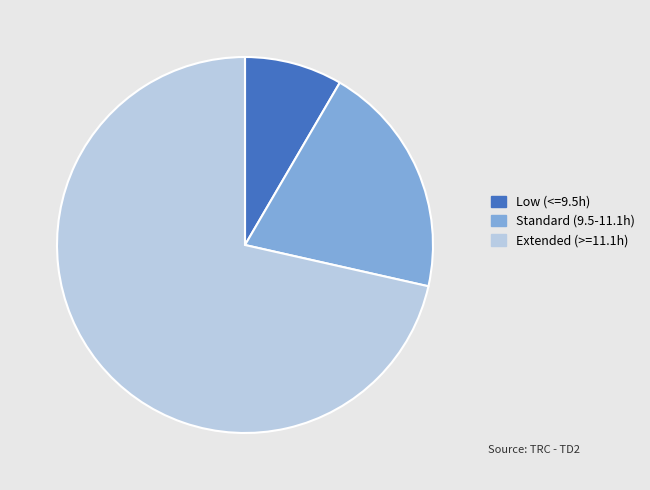

True or false: Extended (>=11.1h) accounts for 71% of the total.

True